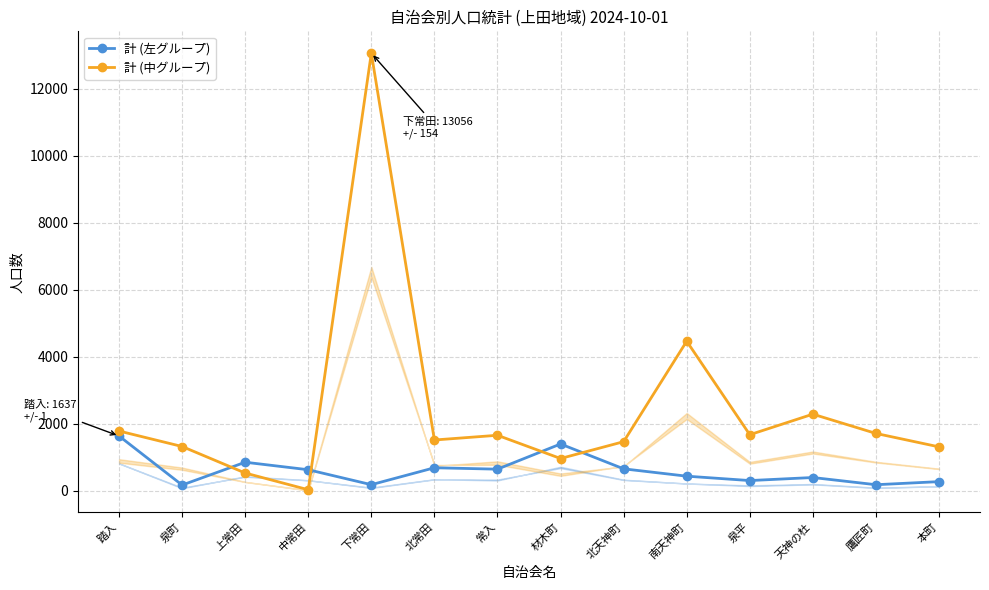

Where is the first local maximum for 計 (左グループ)?

上常田